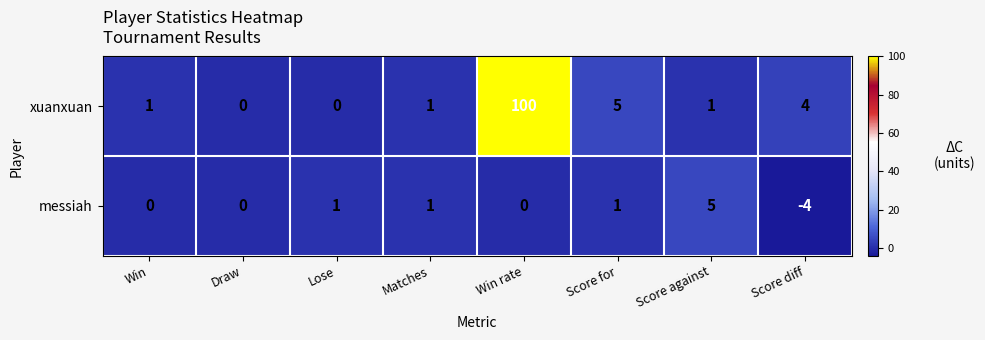

Which category has the lowest value across all series?

Score diff